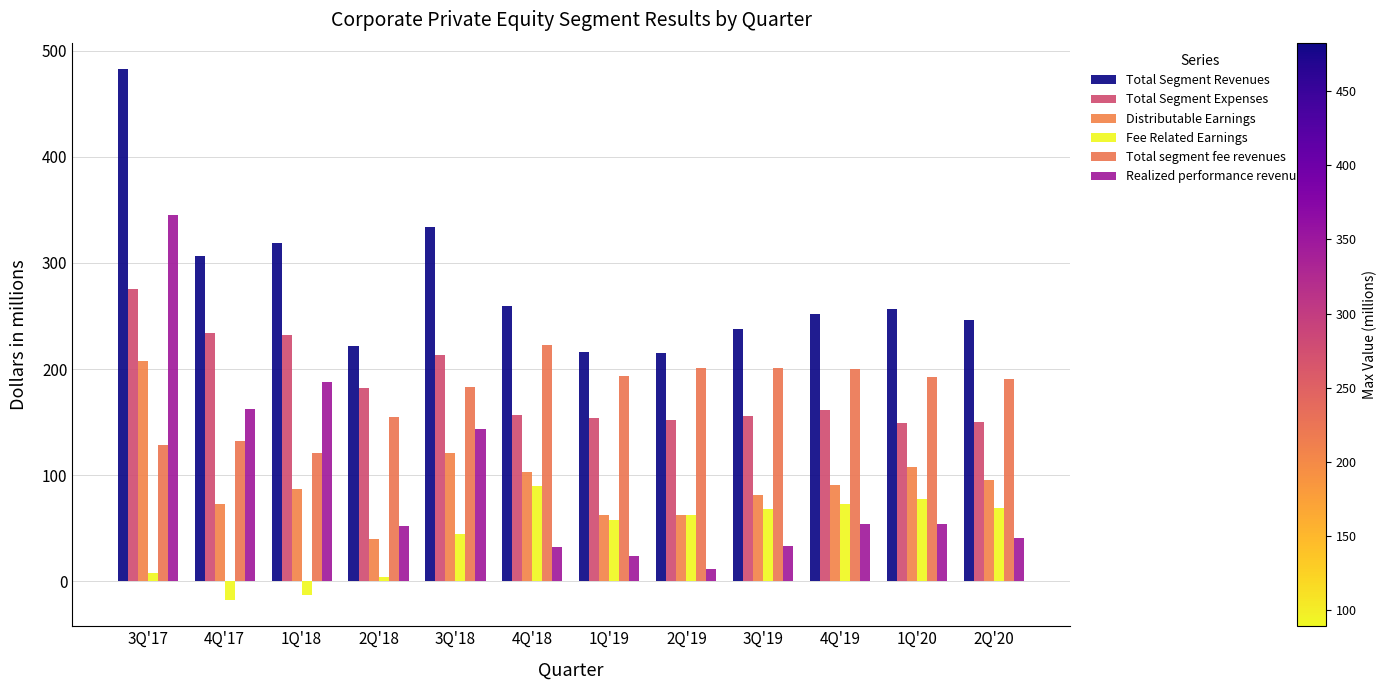

Reading right to left, list all the values displayed in this chart.

Total Segment Revenues: 246.1	256.8	252.2	237.7	214.7	216.1	259.1	334.2	221.8	318.6	306.9	482.5
Total Segment Expenses: 150.3	149.4	161.7	156.0	152.2	154.0	156.3	212.9	182.3	231.8	234.3	275.4
Distributable Earnings: 95.8	107.4	90.5	81.7	62.5	62.1	102.8	121.3	39.5	86.8	72.6	207.1
Fee Related Earnings: 68.6	77.3	72.4	67.8	62.4	58.1	89.3	44.1	3.8	-13.4	-17.4	8.1
Total segment fee revenues: 190.5	192.4	200.3	200.9	201.3	193.8	222.8	183.4	155.0	120.7	132.6	128.8
Realized performance revenues: 40.5	53.6	53.8	33.3	11.2	23.4	32.3	143.6	52.0	188.0	162.7	345.4